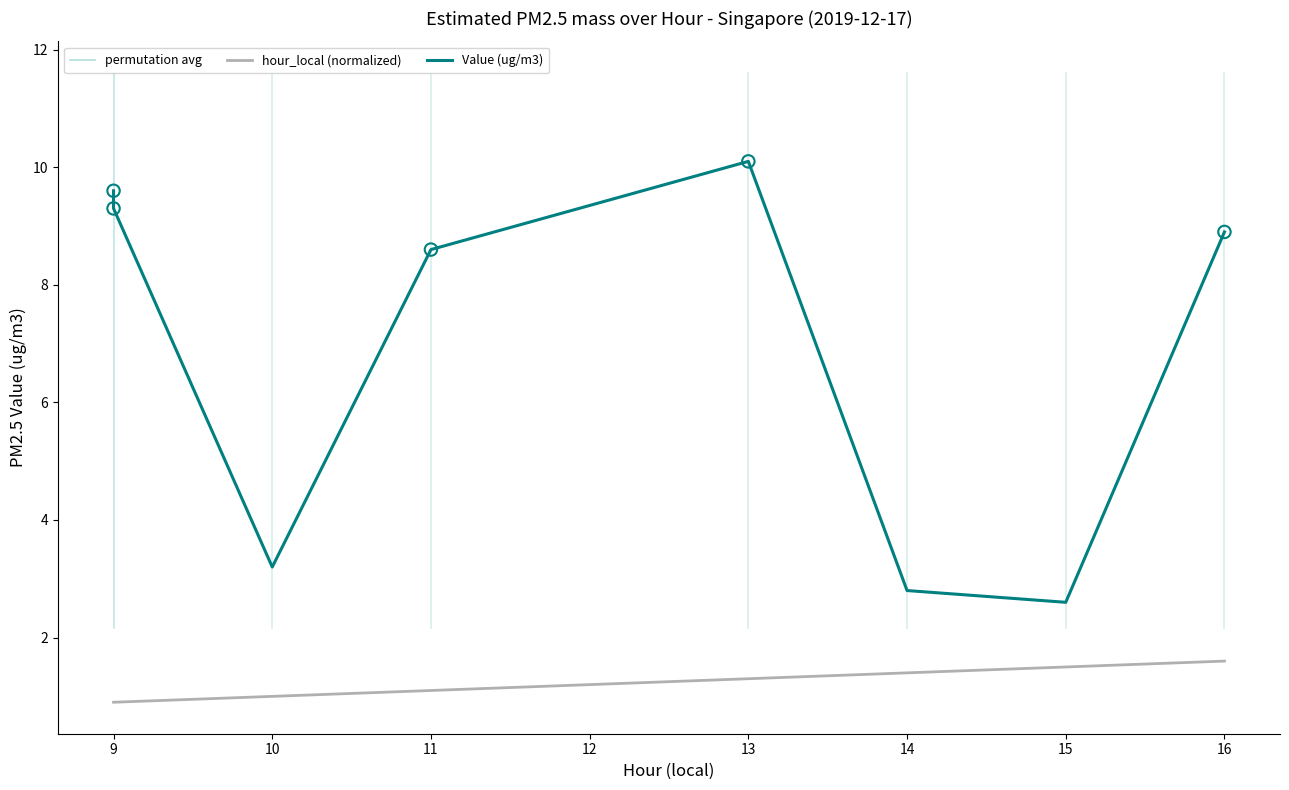

At how many categories does at least one series exceed 2?

8